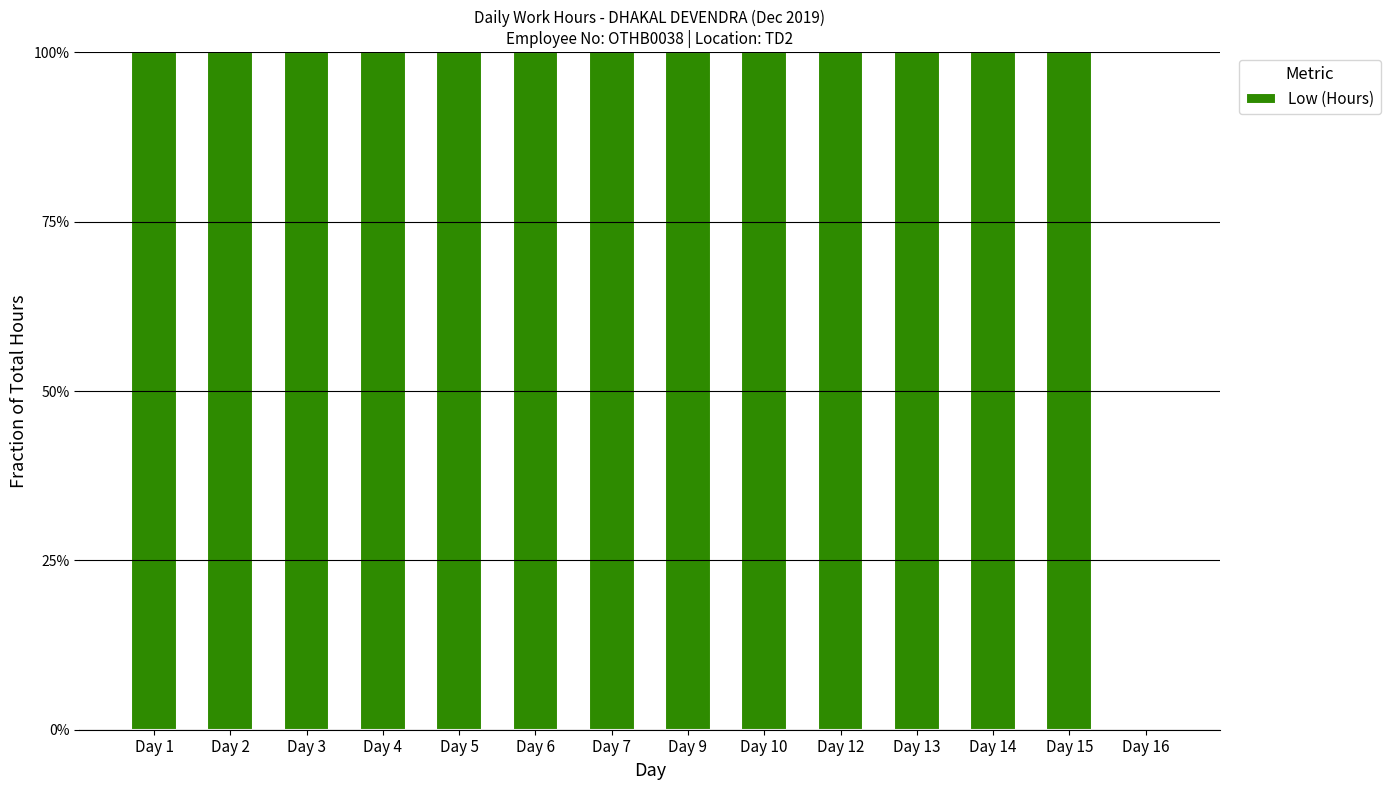

Reading left to right, list all the values displayed in this chart.

Day 1=1	Day 2=1	Day 3=1	Day 4=1	Day 5=1	Day 6=1	Day 7=1	Day 9=1	Day 10=1	Day 12=1	Day 13=1	Day 14=1	Day 15=1	Day 16=0